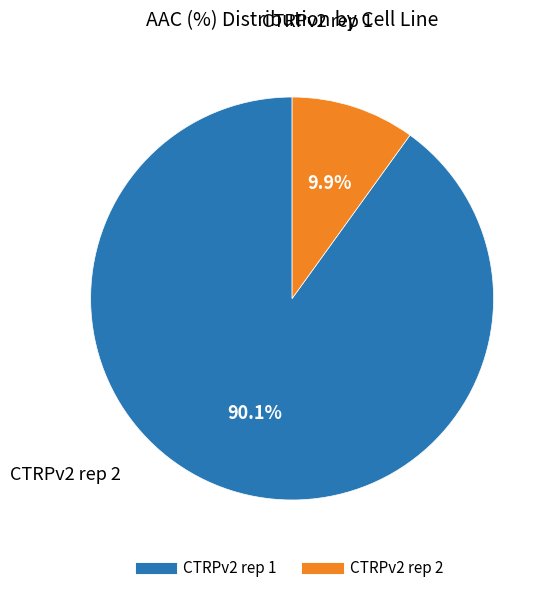

Combined, what portion of the pie is CTRPv2 rep 1 and CTRPv2 rep 2?

100.0%